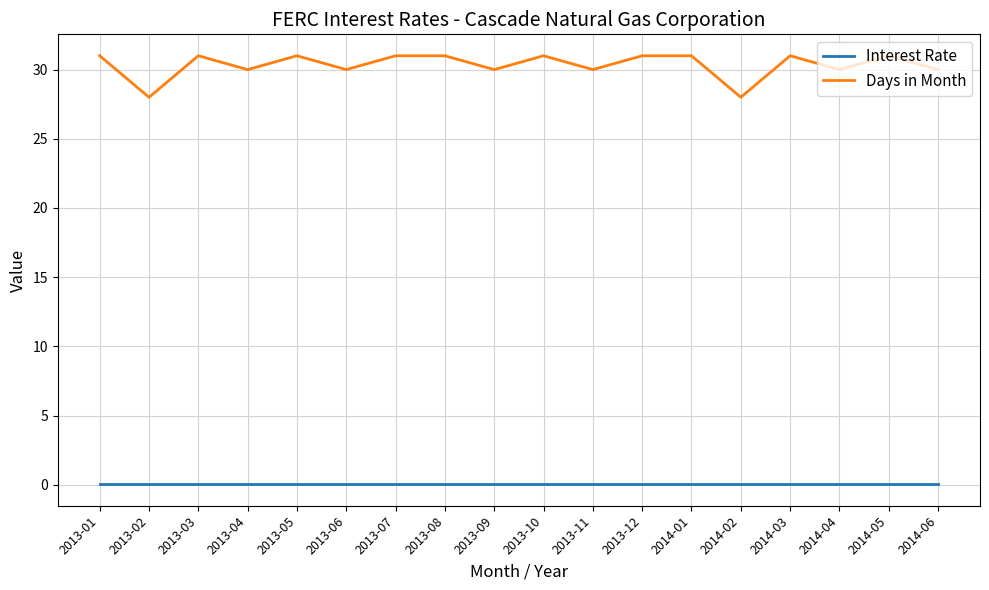

True or false: Interest Rate and Days in Month intersect in this chart.

False